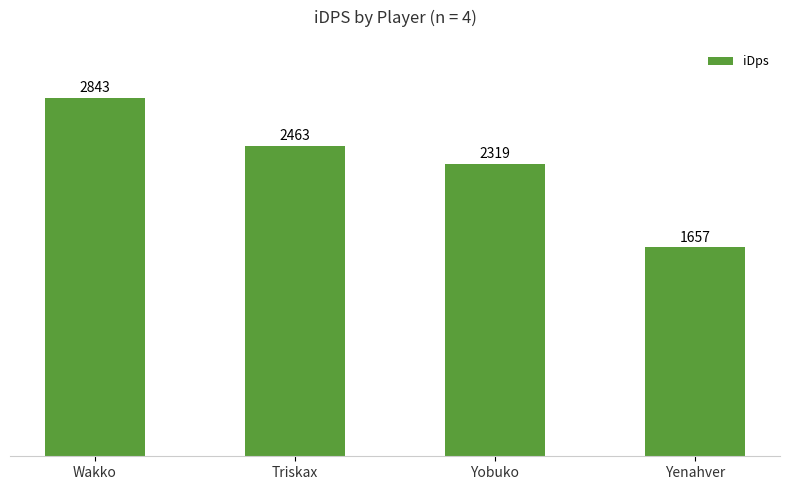

What is the change in value from Yobuko to Yenahver?

-662.0